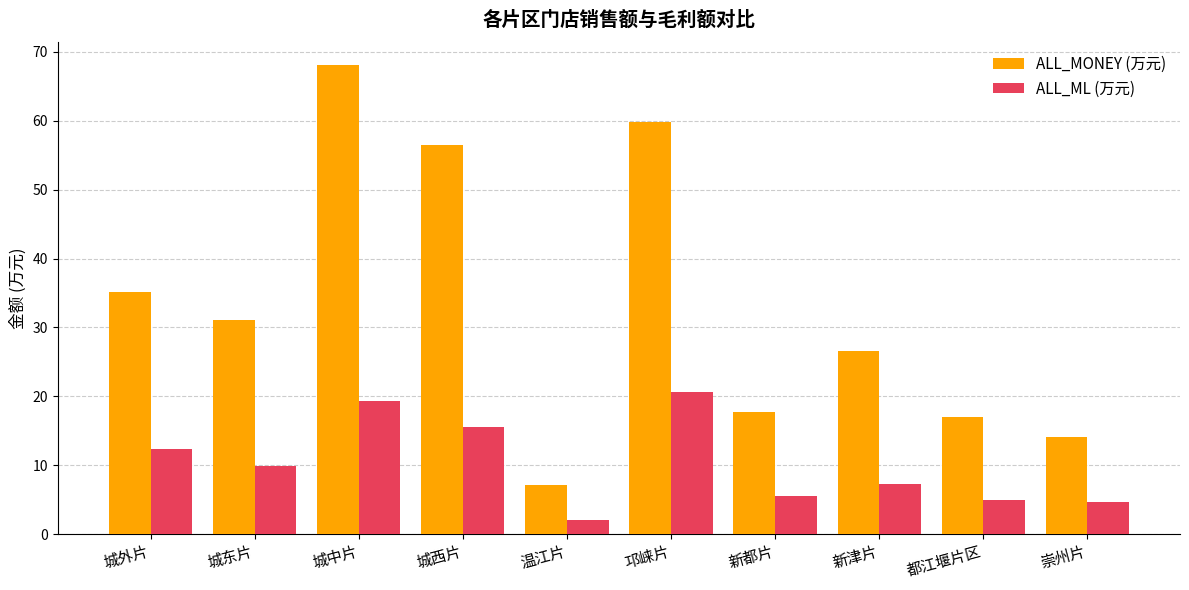

At how many categories does at least one series exceed 21?

6